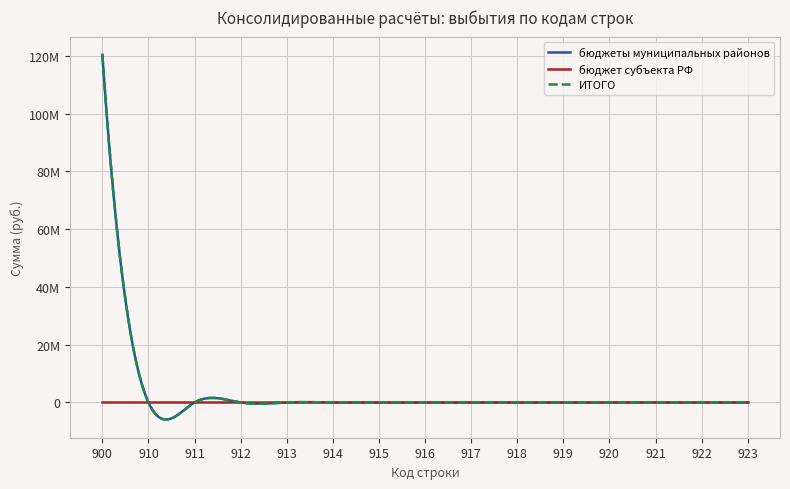

Rank the categories by бюджеты муниципальных районов value from highest to lowest.

900, 910, 911, 912, 913, 914, 915, 916, 917, 918, 919, 920, 921, 922, 923